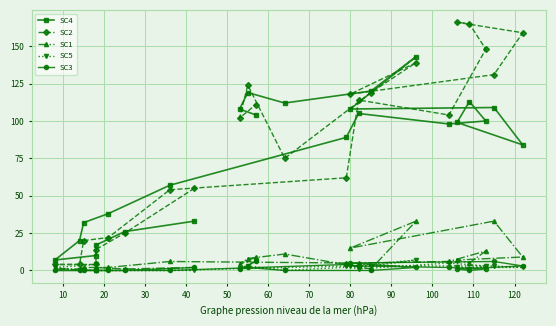

What is the label of the 7th point from the left?

60